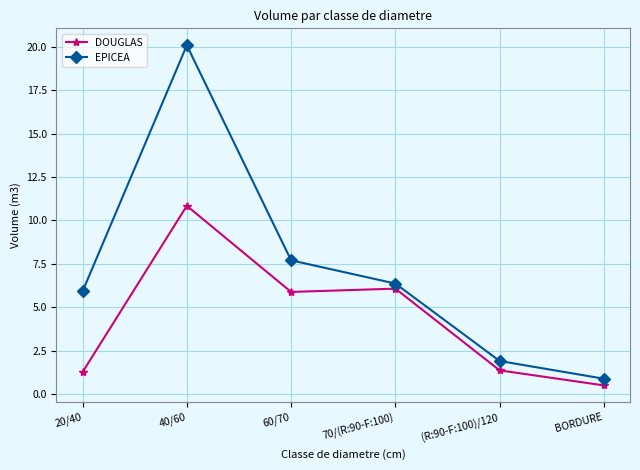

List the series in order of their overall mean, highest first.

EPICEA, DOUGLAS